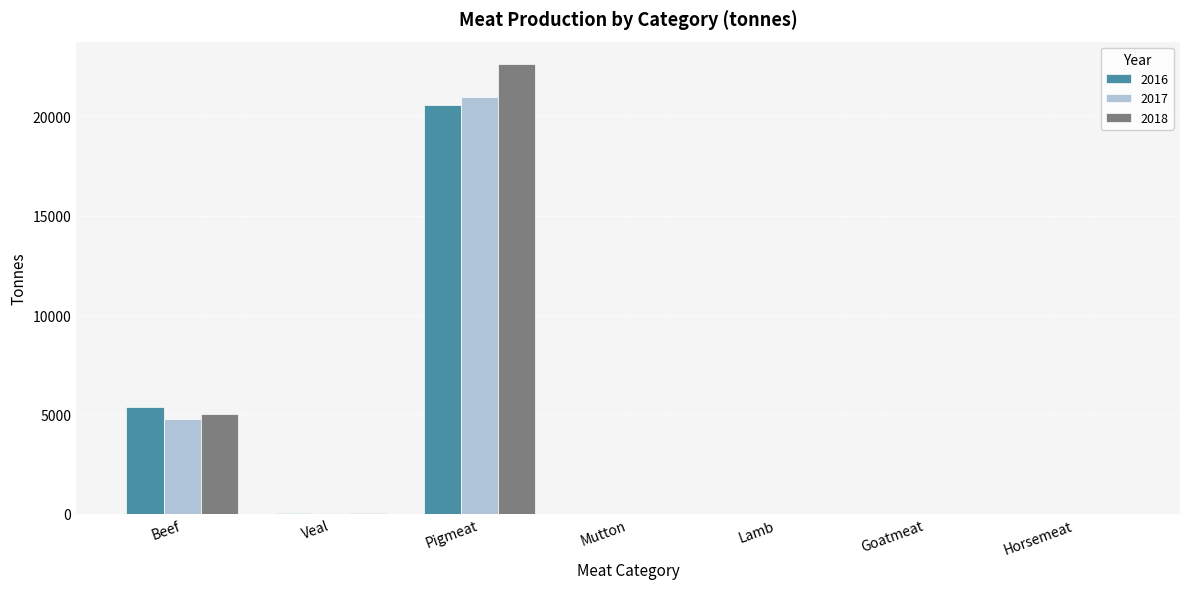

Which category has the highest value in the 2017 series?

Pigmeat